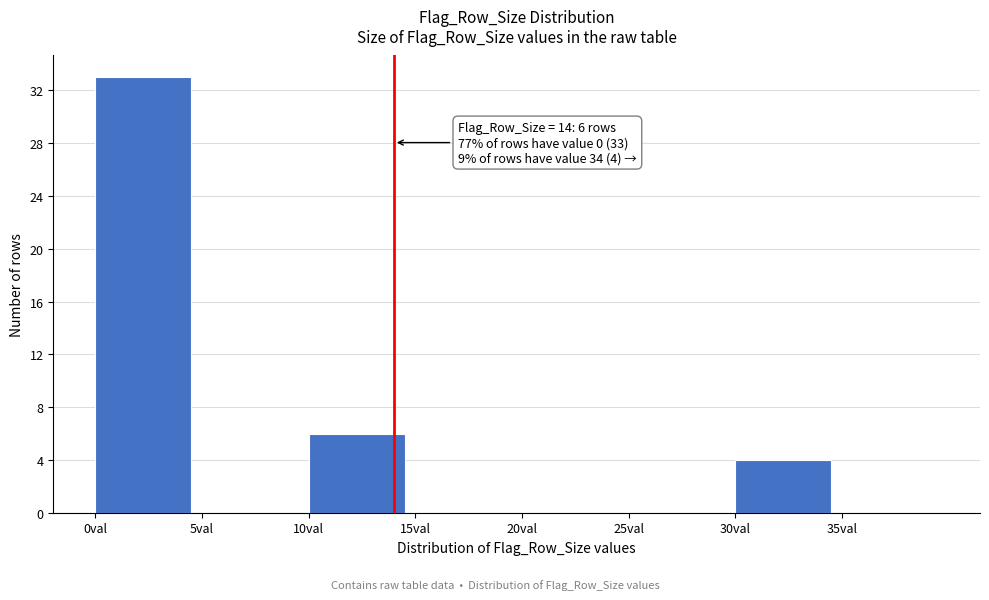

Which range on the x-axis has the tallest bar?

0 to 5